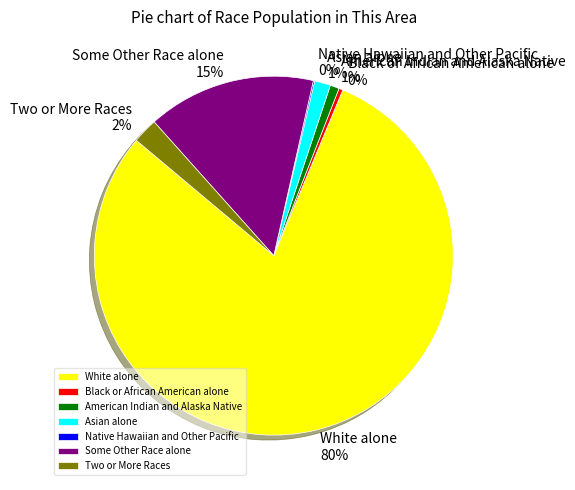

What is the largest slice in the pie chart?

White alone